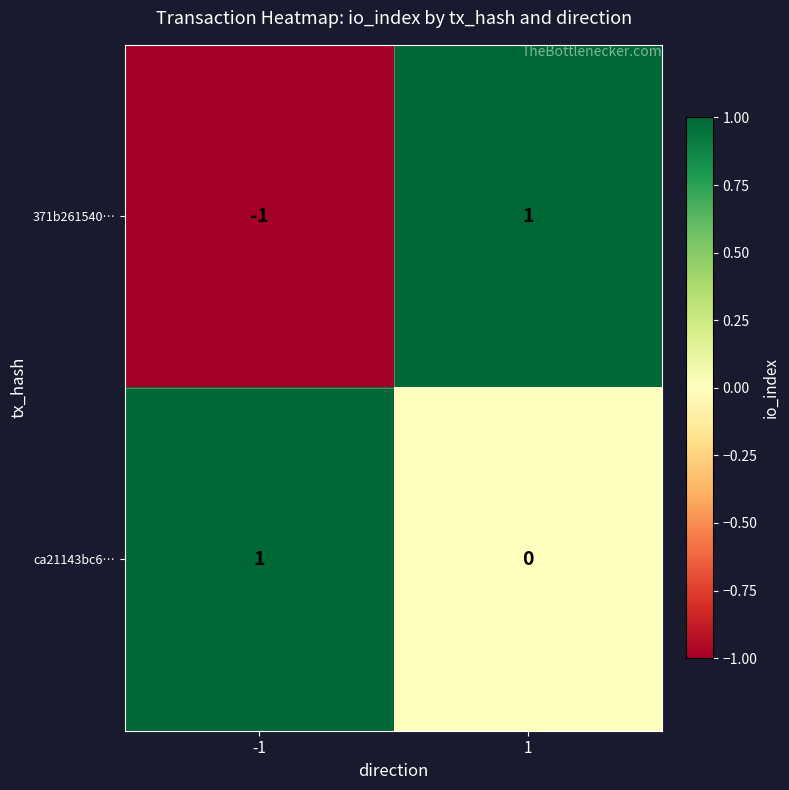

Which series has the largest total across all categories?

ca21143bc6…